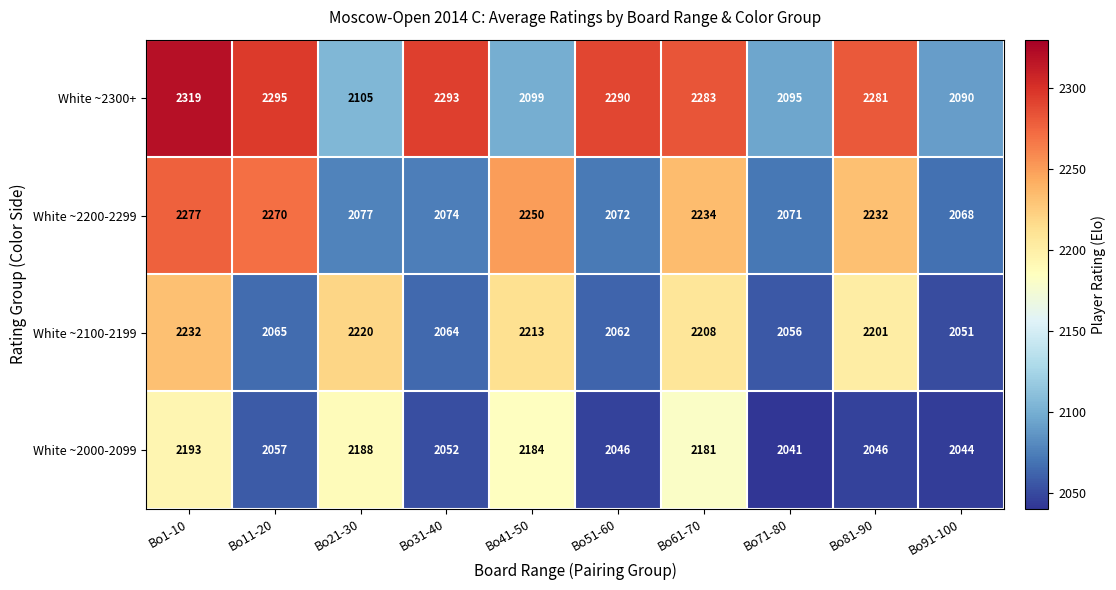

The value of White ~2200-2299 at Bo51-60 is 1187. True or false?

False